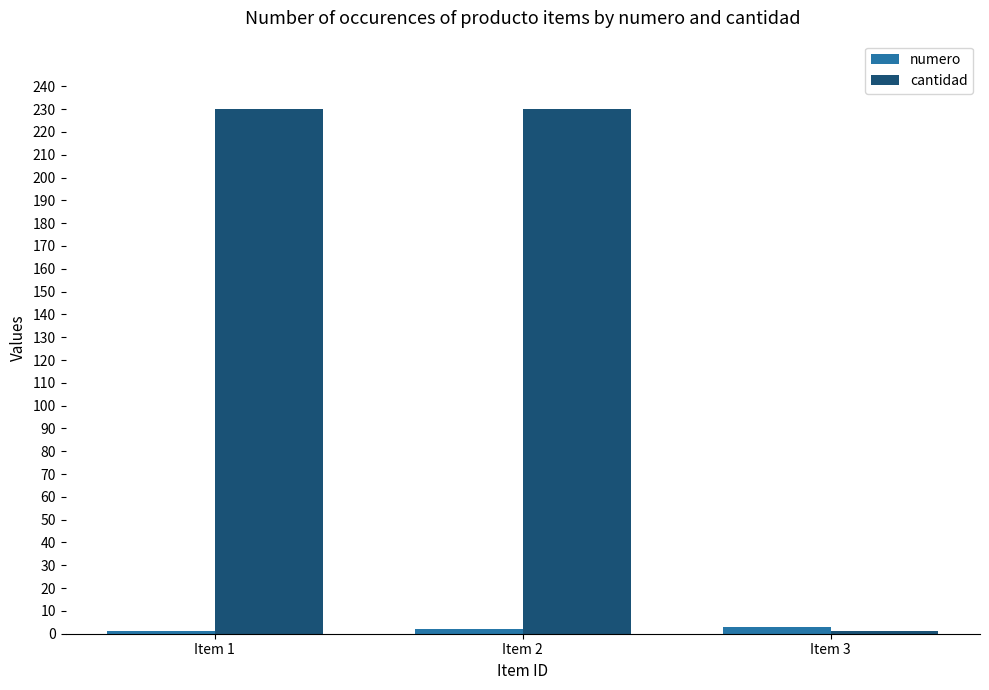

What is the spread (max minus min) of values at Item 2?

228